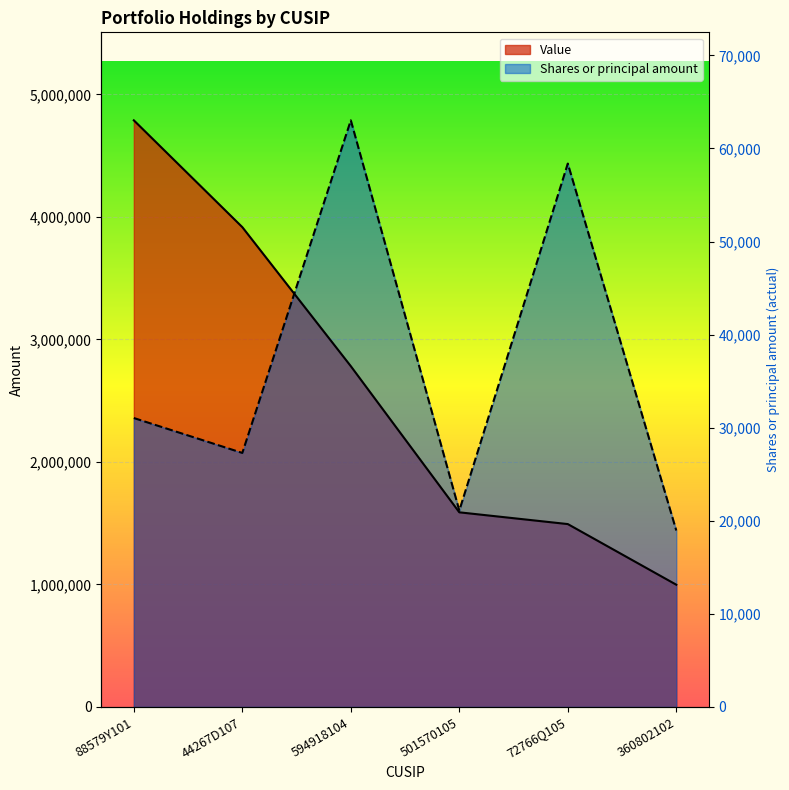

True or false: Shares or principal amount has a value of 2924046.3 at 594918104.

False